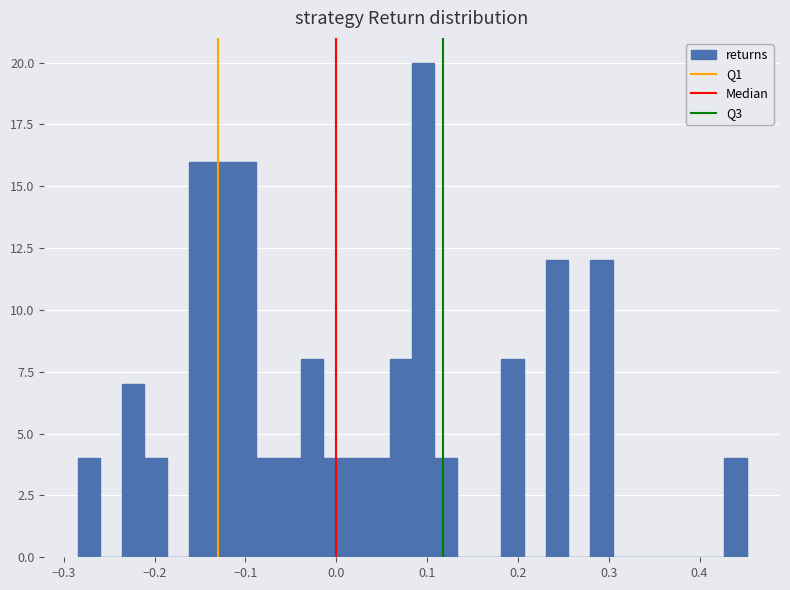

Around what value on the x-axis is the tallest bar? Give the approximate position of its centre, as read against the axis.

0.10